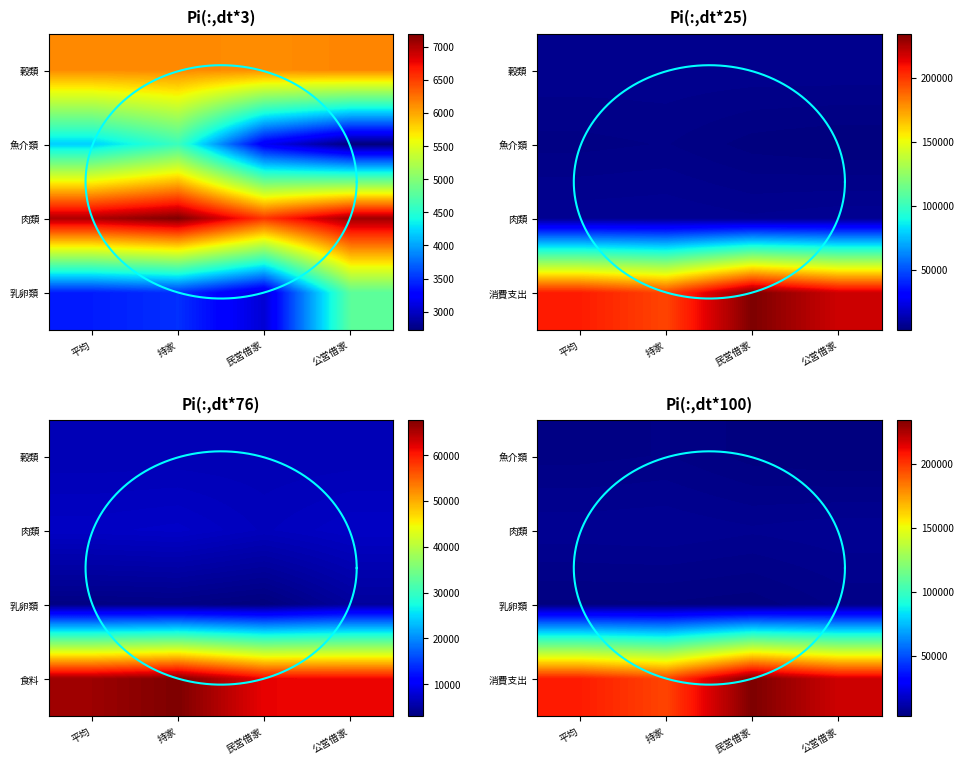

Which has a higher value, 持家 or 平均?

持家